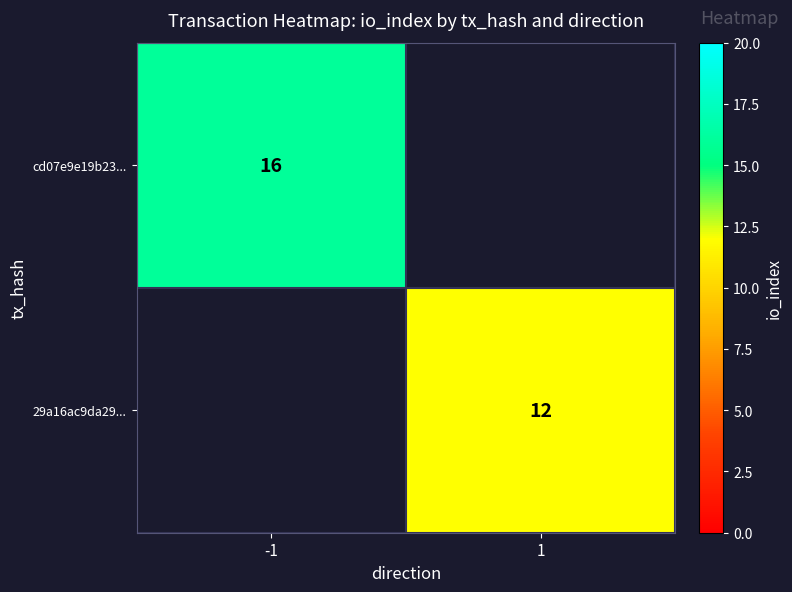

Is it true that 29a16ac9da29... equals 18 at 1?

False